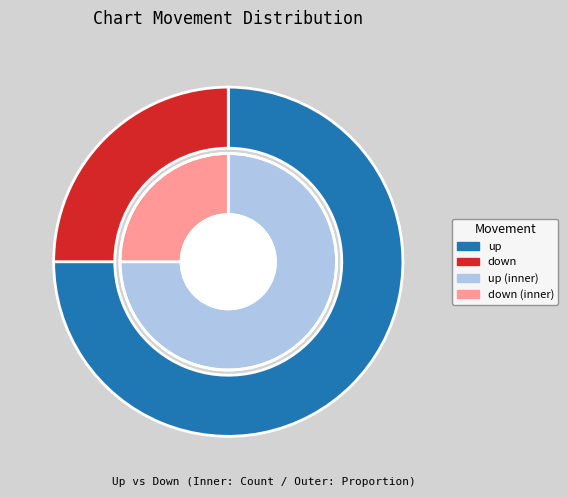

To the nearest percent, what is the average slice percentage?

50%